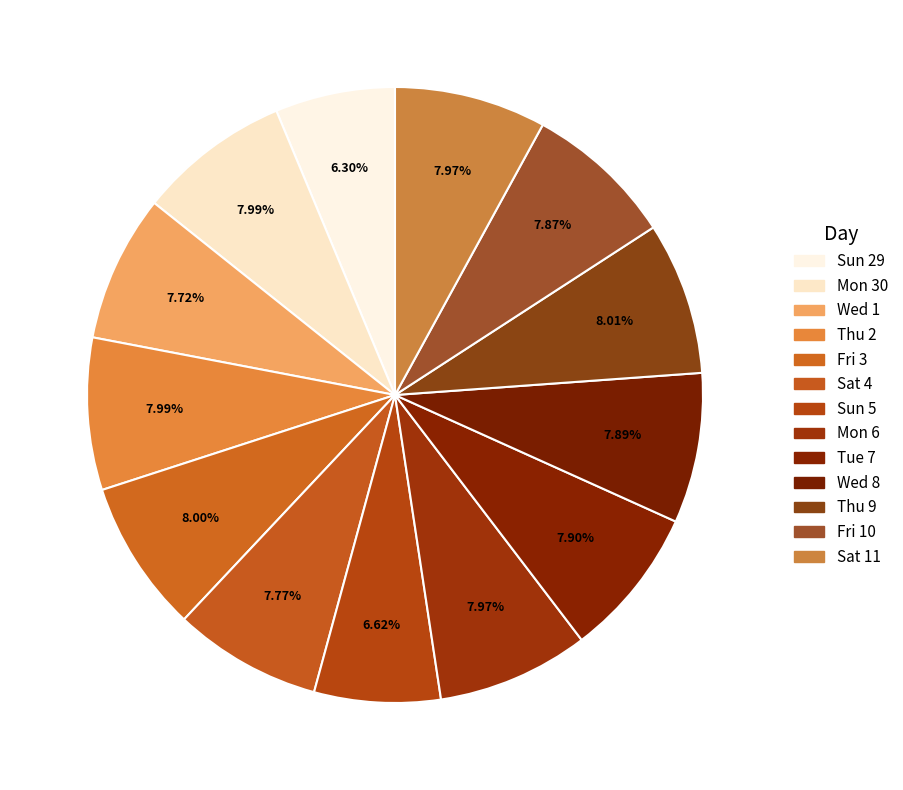

How many slices are in this pie chart?

13